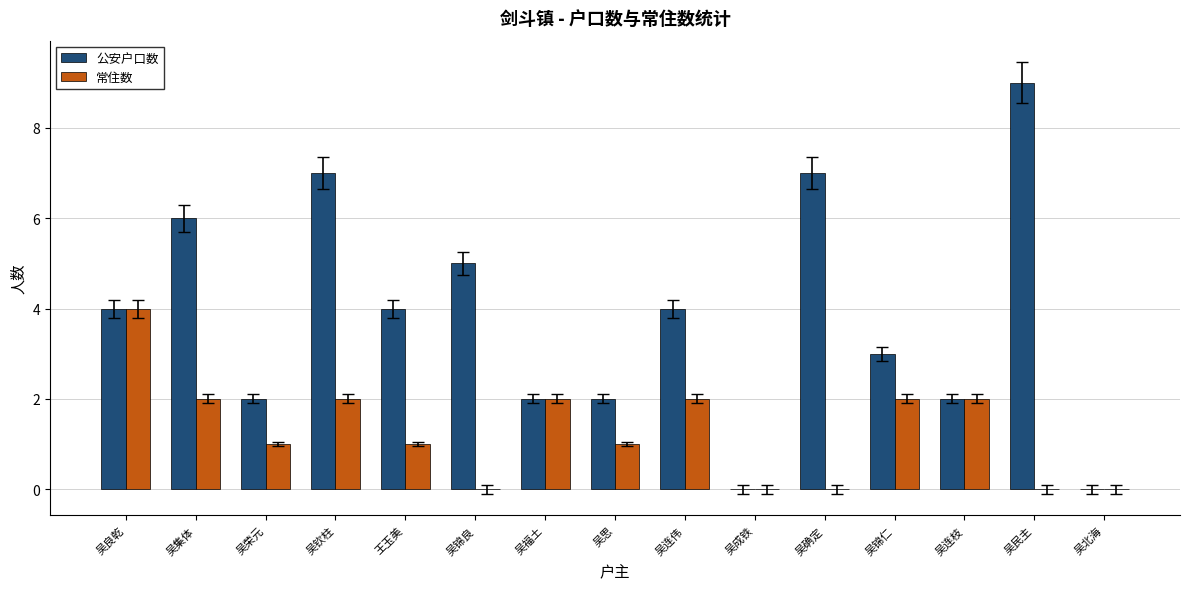

What is the total value across all series at 吴锦良?

5